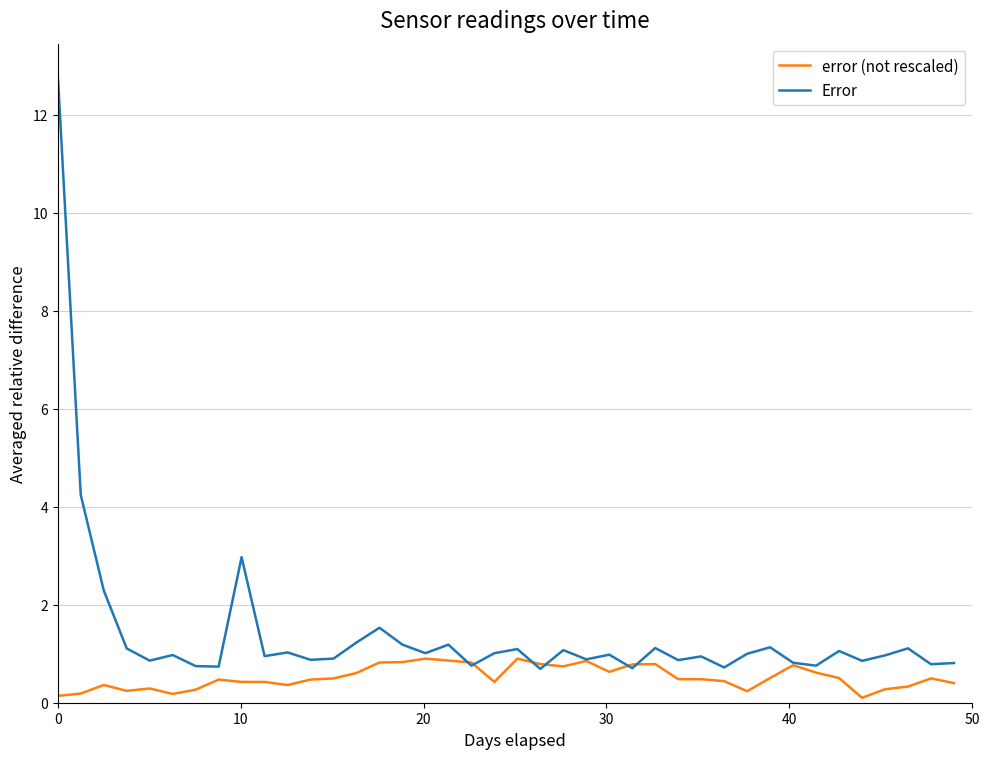

Which series has the largest range (max minus min)?

Error